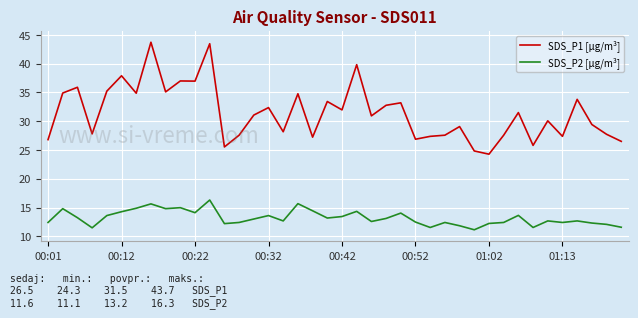

Which series has the largest range (max minus min)?

SDS_P1 [µg/m³]